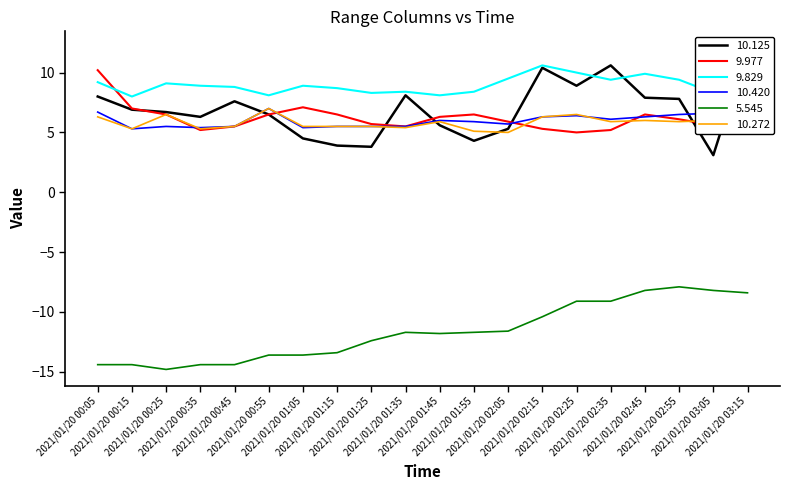

Between 2021/01/20 00:55 and 2021/01/20 01:55, which series saw the biggest shift?

10.125